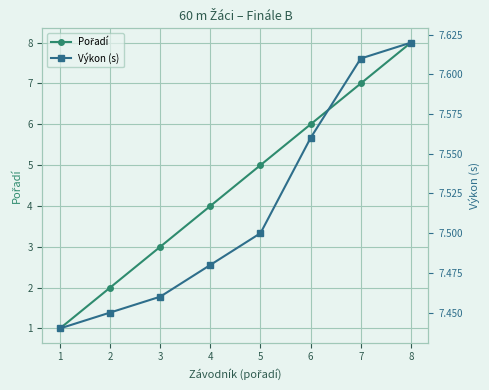

Rank the series at 3 from lowest to highest value.

Pořadí, Výkon (s)